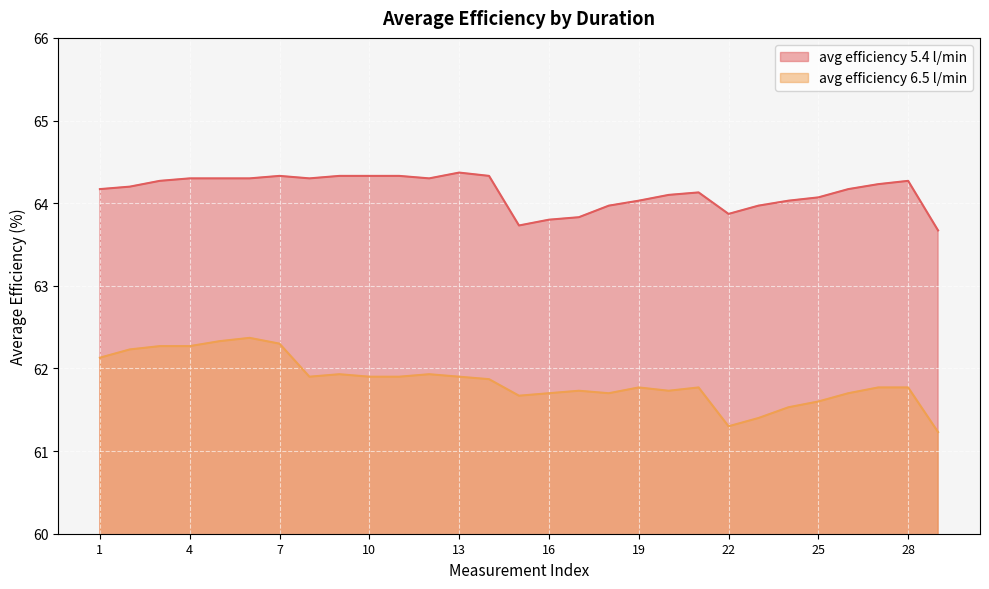

Rank the series by their average value, from lowest to highest.

avg efficiency 6.5 l/min, avg efficiency 5.4 l/min